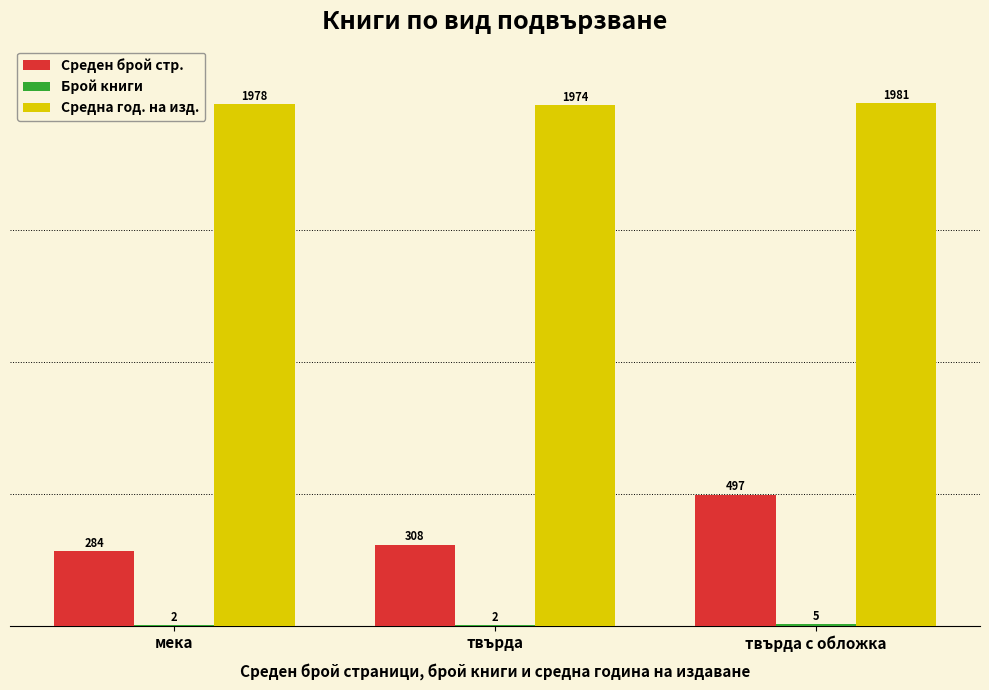

At which category does the chart reach its peak across all series?

твърда с обложка